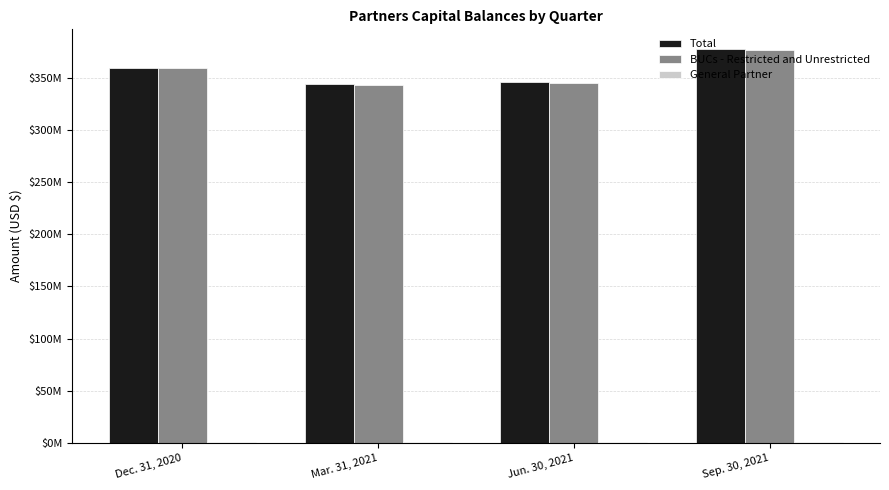

What is the difference between the Total values at Dec. 31, 2020 and Jun. 30, 2021?

13975594